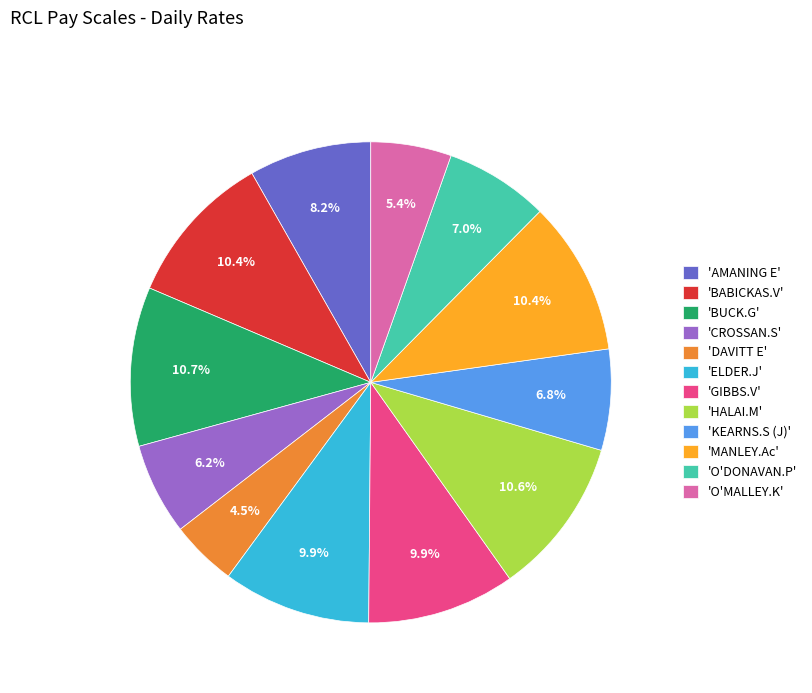

Count the number of slices in the pie.

12